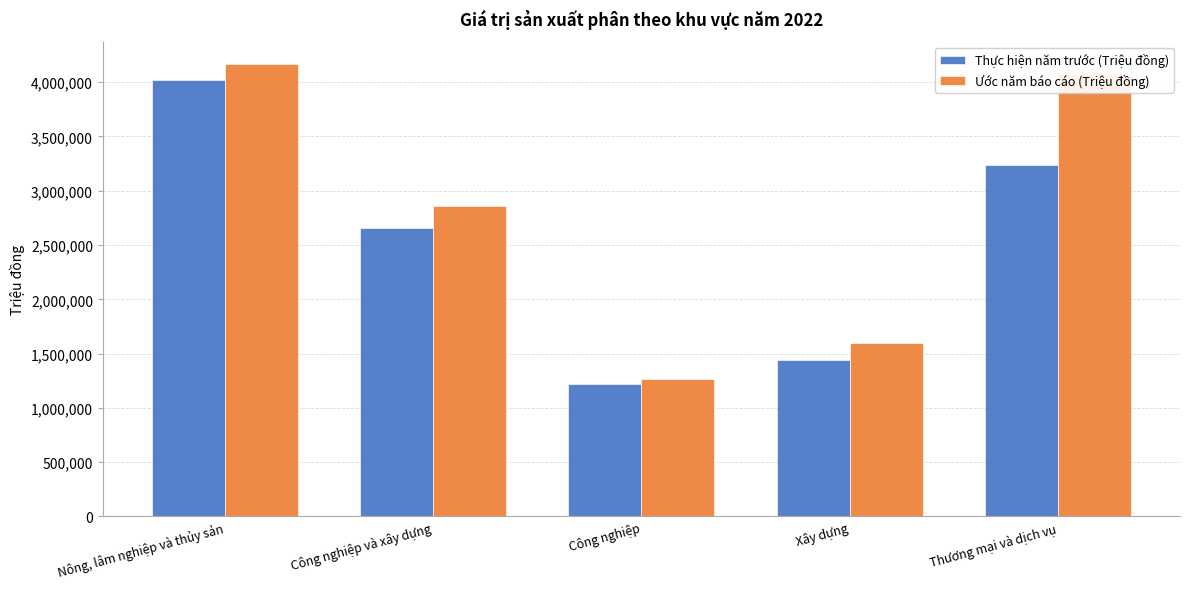

How many values in the Ước năm báo cáo (Triệu đồng) series are below 2857561?

2